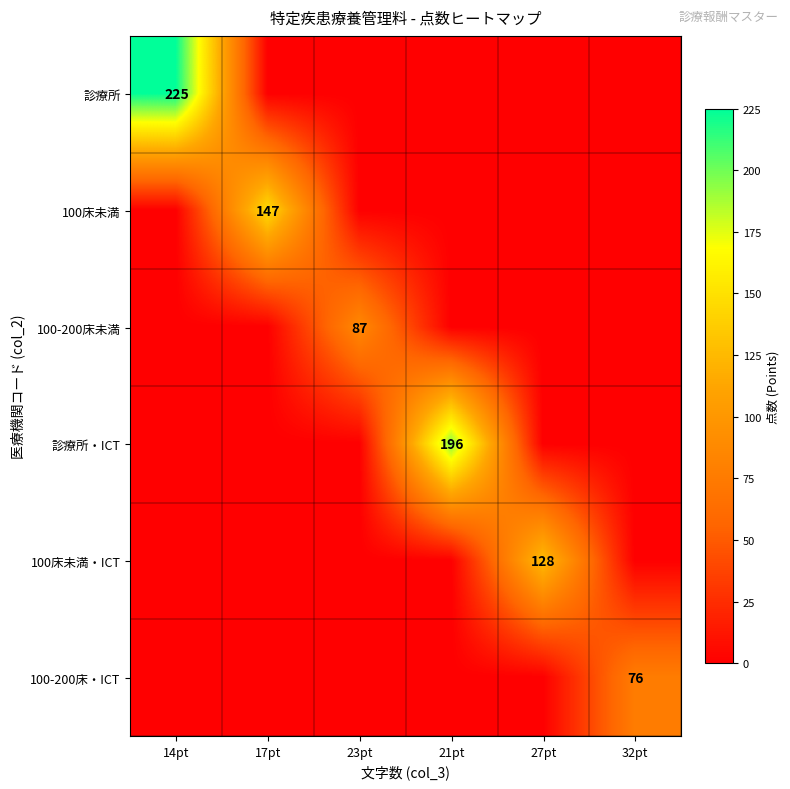

What is the difference between the maximum and minimum values in the 100床未満・ICT series?

128